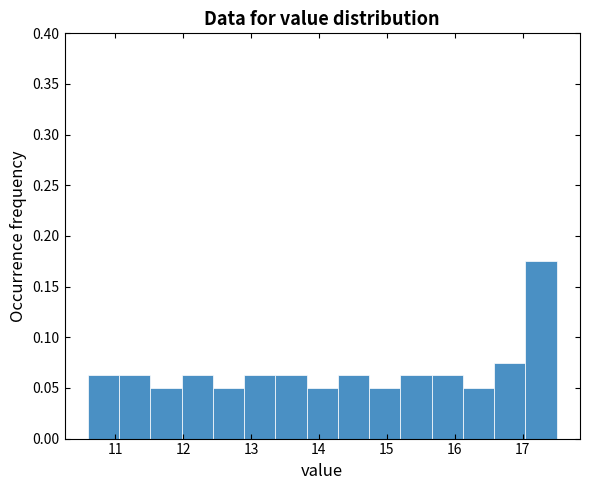

Reading left to right, transcribe this chart: for each bar, give the range it covers on the x-axis and its height. Neither the bar edges nor the heights are printed on the chart, so give them approximately, as read against the axes.

10.60 to 11.06: 0.065
11.06 to 11.52: 0.065
11.52 to 11.98: 0.050
11.98 to 12.44: 0.065
12.44 to 12.90: 0.050
12.90 to 13.36: 0.065
13.36 to 13.82: 0.065
13.82 to 14.28: 0.050
14.28 to 14.74: 0.065
14.74 to 15.20: 0.050
15.20 to 15.66: 0.065
15.66 to 16.12: 0.065
16.12 to 16.58: 0.050
16.58 to 17.04: 0.075
17.04 to 17.50: 0.175